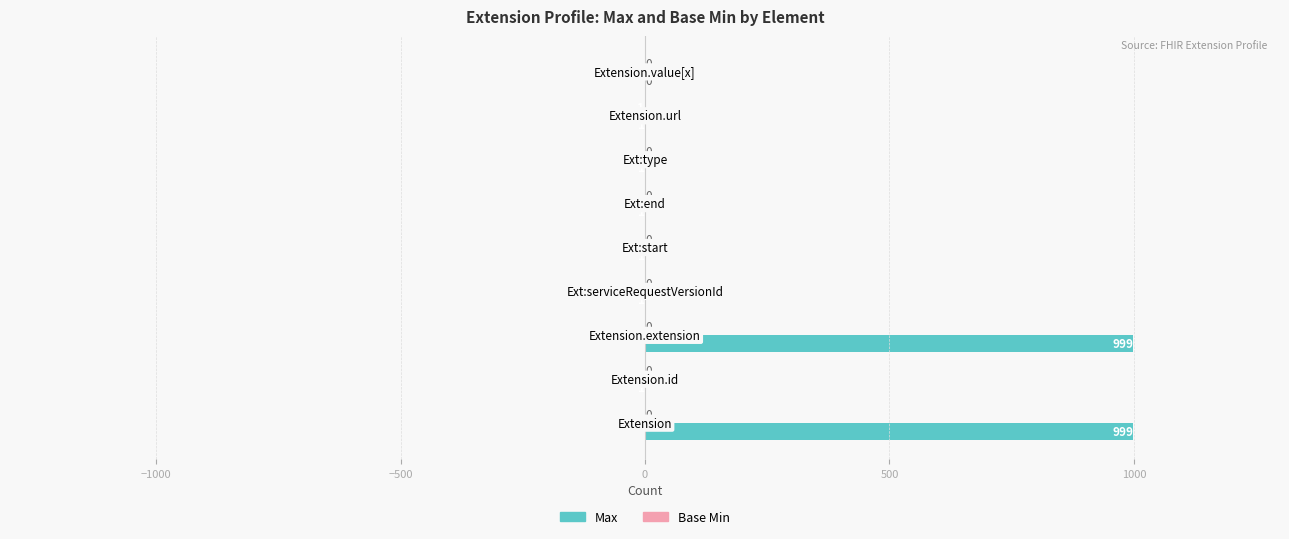

What is the greatest value displayed?

999